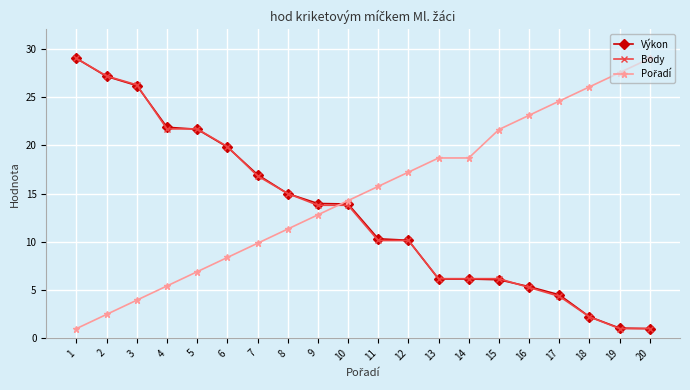

What is the value of the Body point at the 18th from the left?

2.2